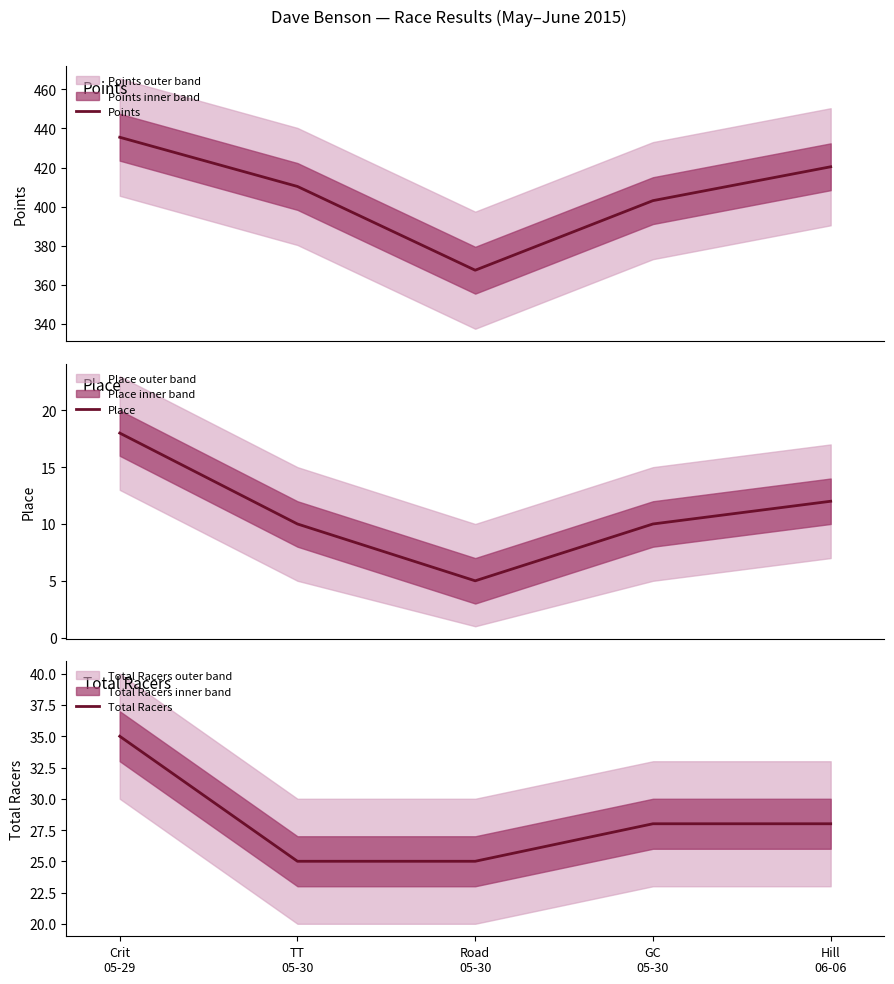

What is the spread (max minus min) of values at GC
05-30?

393.0